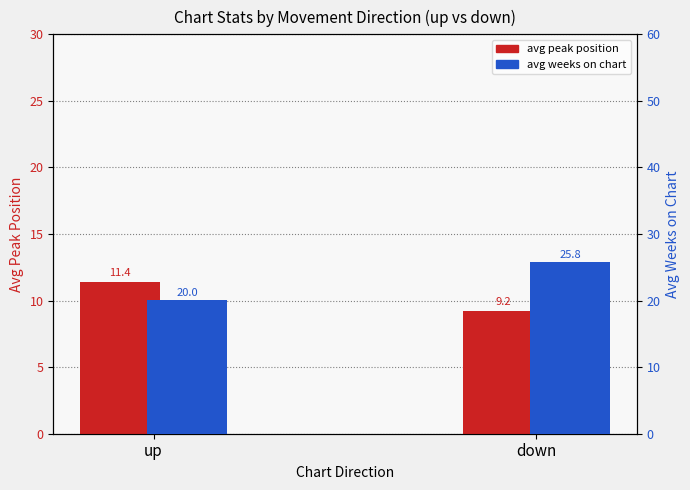

How many groups of bars are there?

2